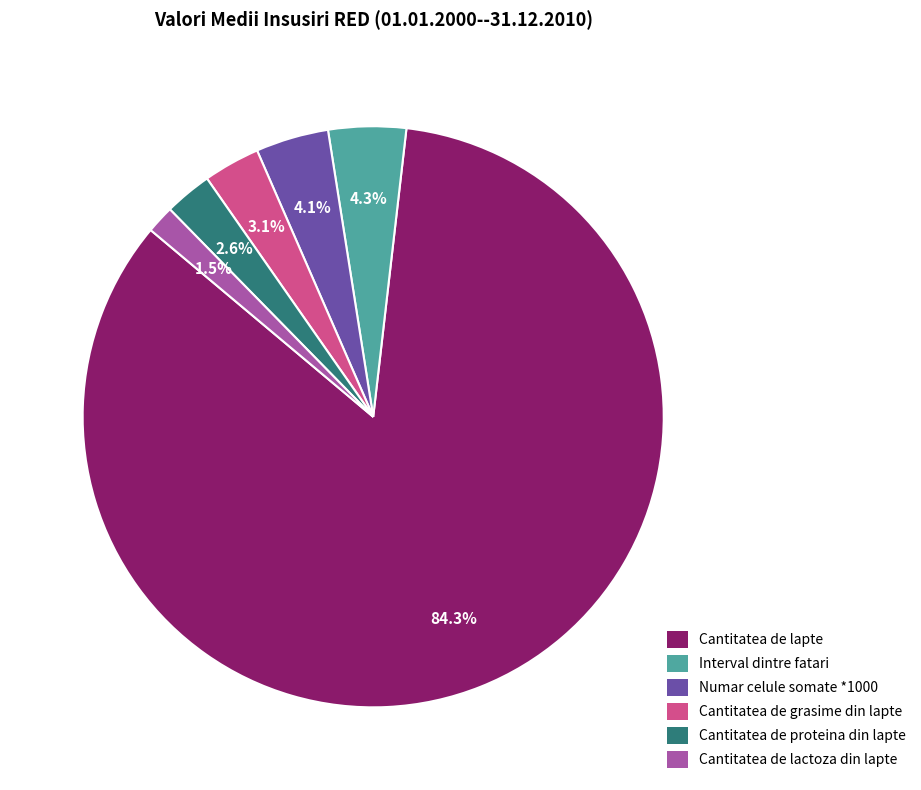

Is it true that Cantitatea de grasime din lapte is 14% of the pie?

False